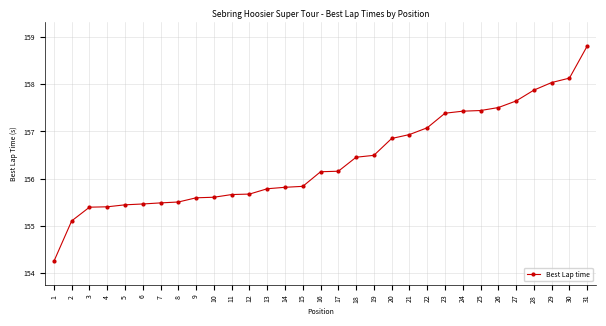

What is the change in value from 10 to 28?

+2.3